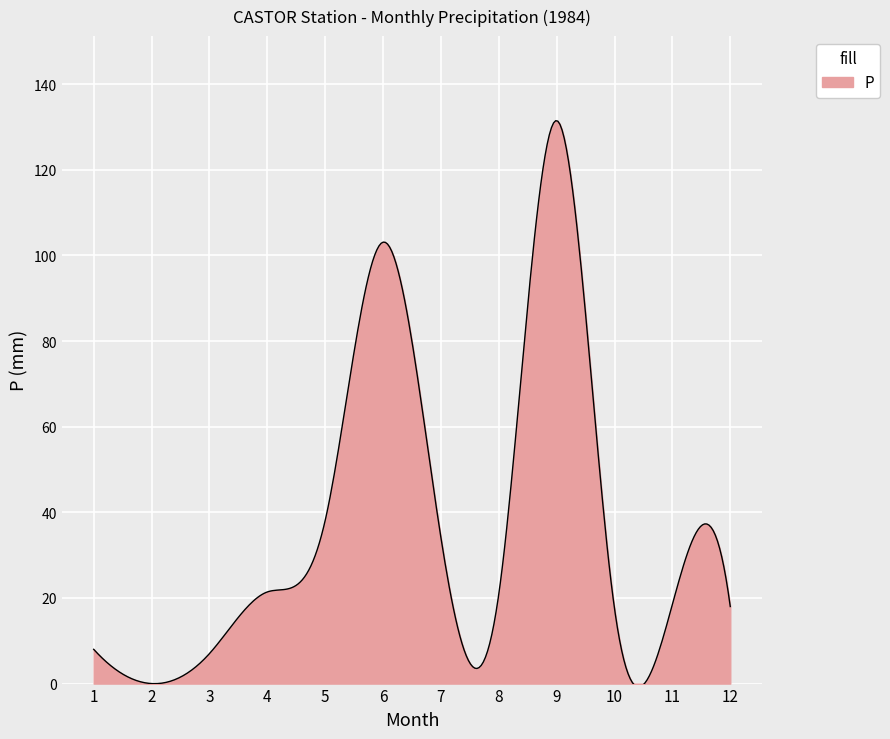

How many lines are shown in the chart?

1